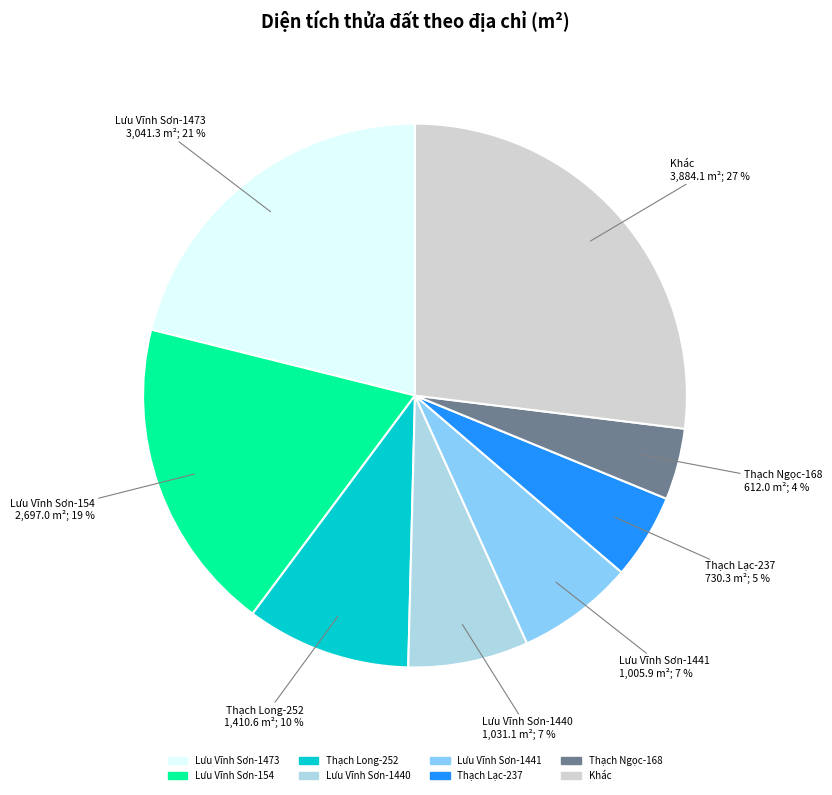

How many slices are in this pie chart?

8